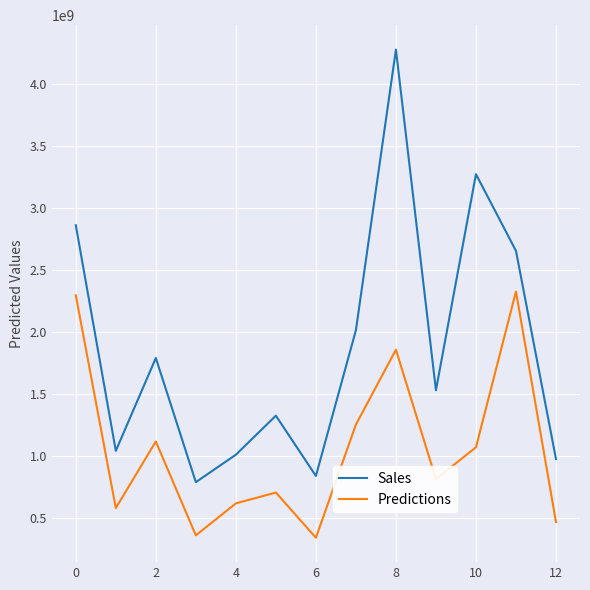

True or false: Sales and Predictions cross at least once.

False